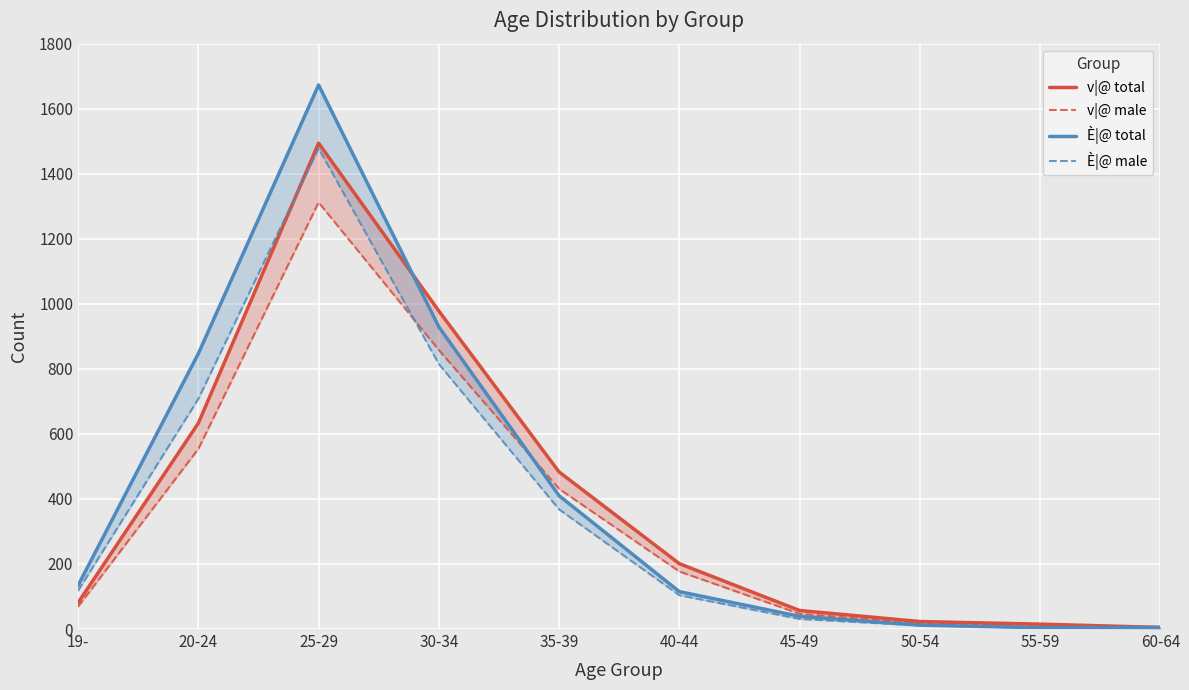

How many distinct data groups are displayed?

4